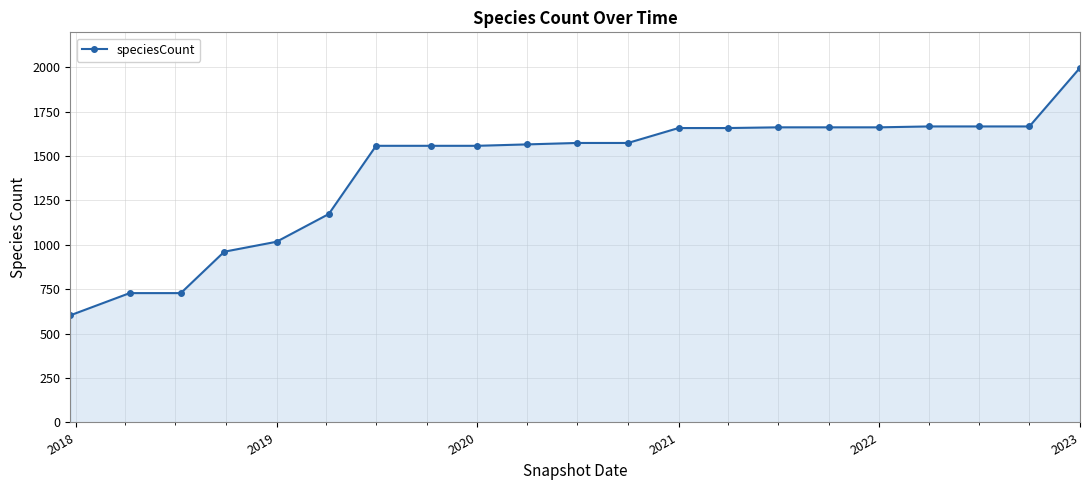

What is the value of the 9th point from the left?

1557